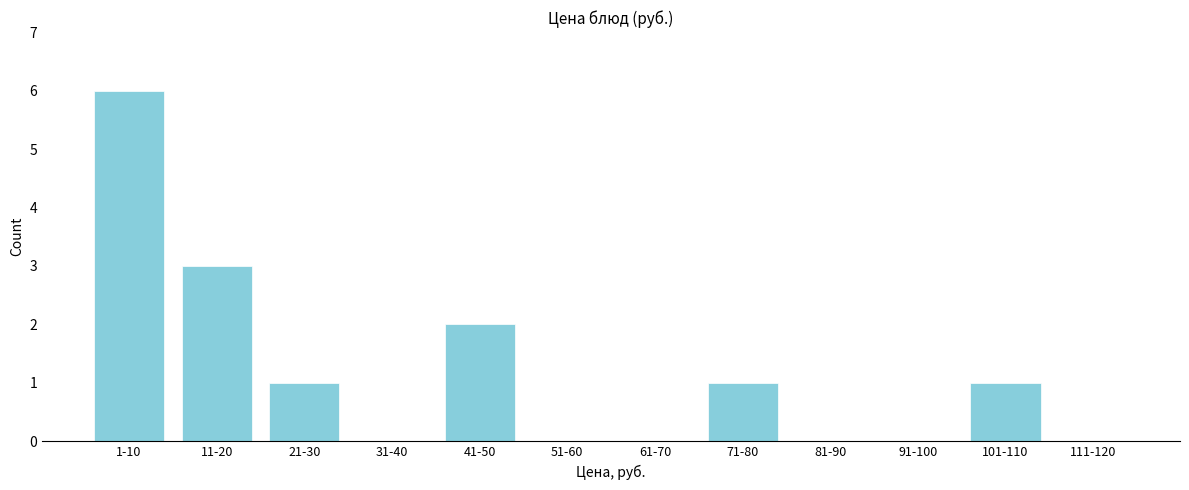

Reading left to right, extract all data points from this chart.

1-10=6	11-20=3	21-30=1	31-40=0	41-50=2	51-60=0	61-70=0	71-80=1	81-90=0	91-100=0	101-110=1	111-120=0